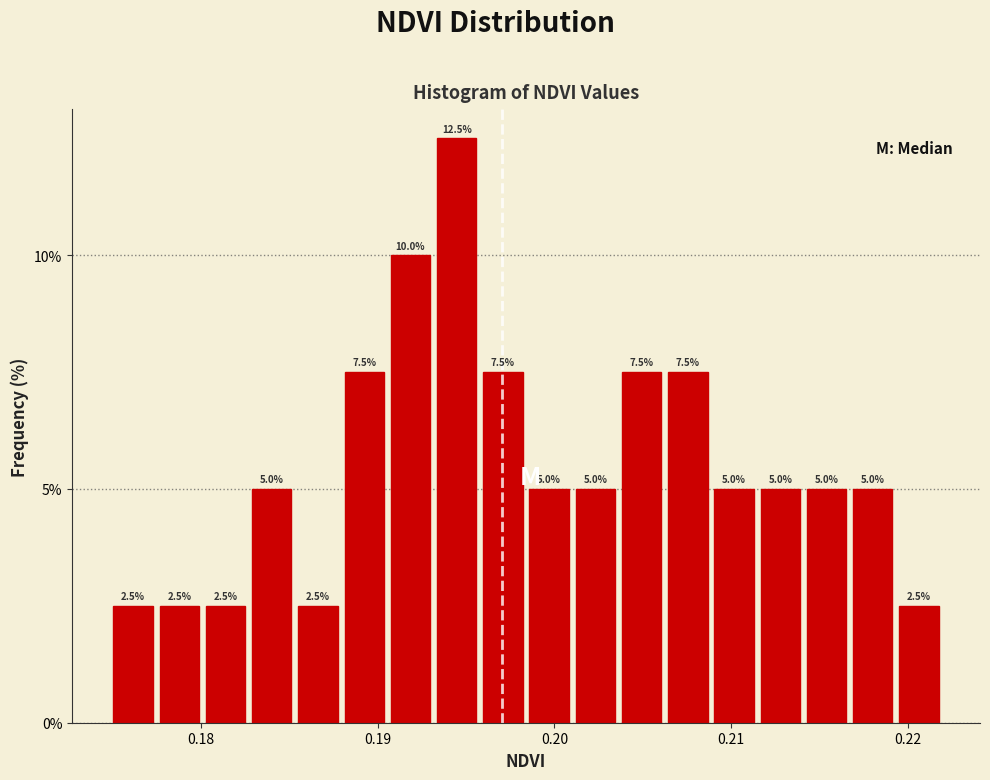

Around what value on the x-axis is the tallest bar? Give the approximate position of its centre, as read against the axis.

0.194